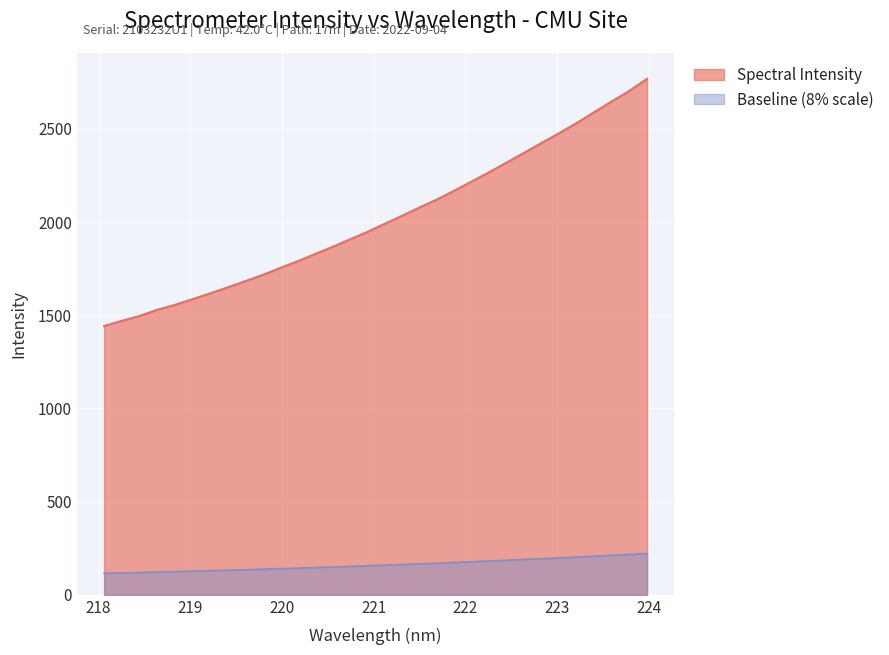

What is the label of the 27th point from the left?

223.0264